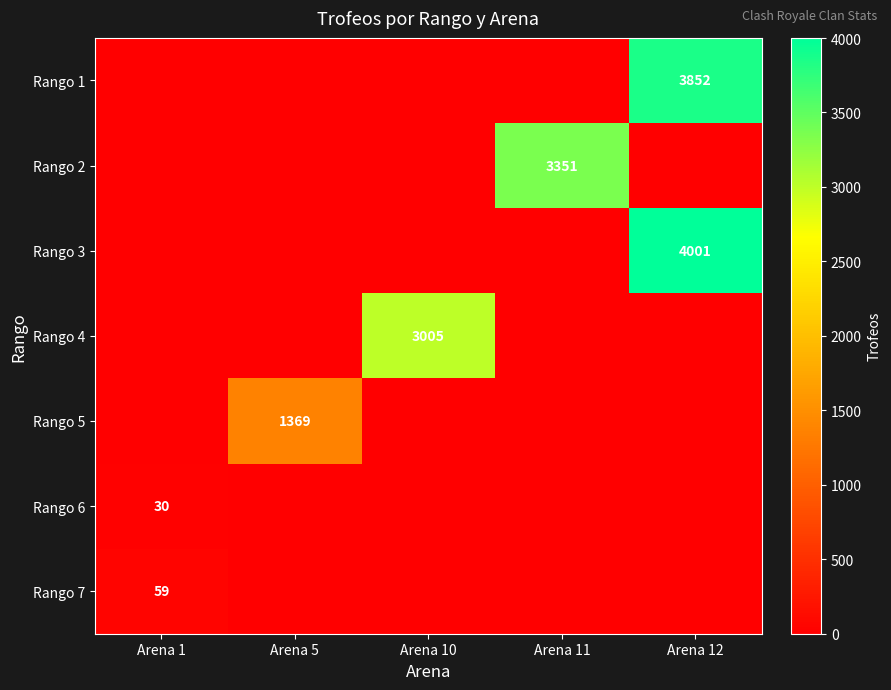

At which category is the sum across all series the highest?

Arena 12